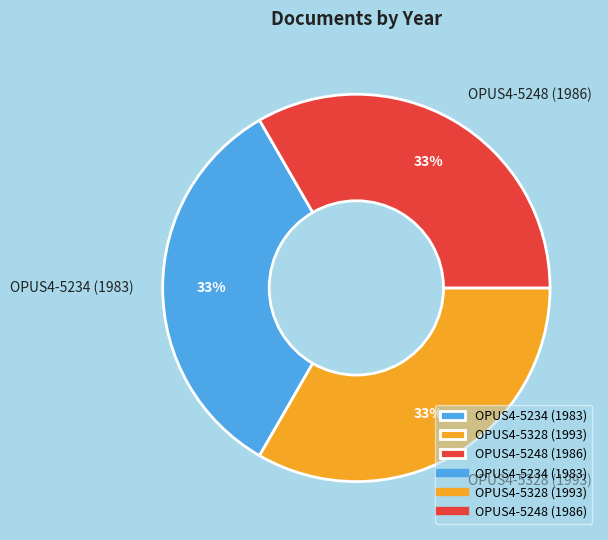

Do OPUS4-5328 (1993) and OPUS4-5248 (1986) together represent more than half of the pie?

Yes